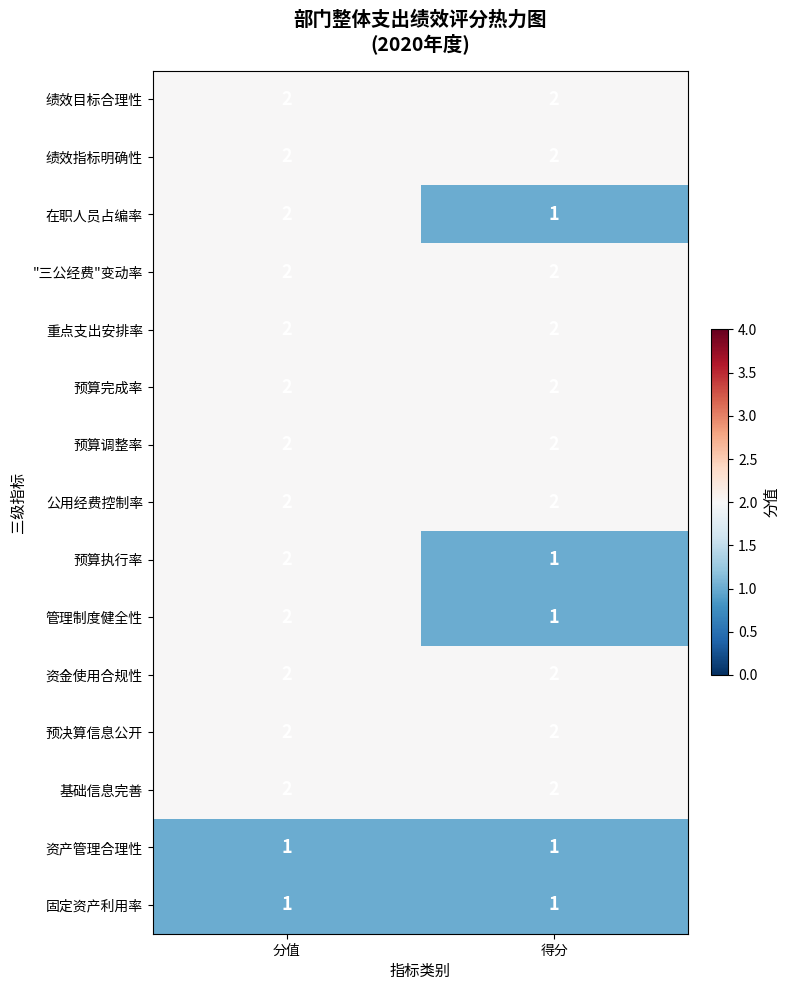

Reading right to left, transcribe all the data shown in this chart.

绩效目标合理性: 得分=2	分值=2
绩效指标明确性: 得分=2	分值=2
在职人员占编率: 得分=1	分值=2
"三公经费"变动率: 得分=2	分值=2
重点支出安排率: 得分=2	分值=2
预算完成率: 得分=2	分值=2
预算调整率: 得分=2	分值=2
公用经费控制率: 得分=2	分值=2
预算执行率: 得分=1	分值=2
管理制度健全性: 得分=1	分值=2
资金使用合规性: 得分=2	分值=2
预决算信息公开: 得分=2	分值=2
基础信息完善: 得分=2	分值=2
资产管理合理性: 得分=1	分值=1
固定资产利用率: 得分=1	分值=1